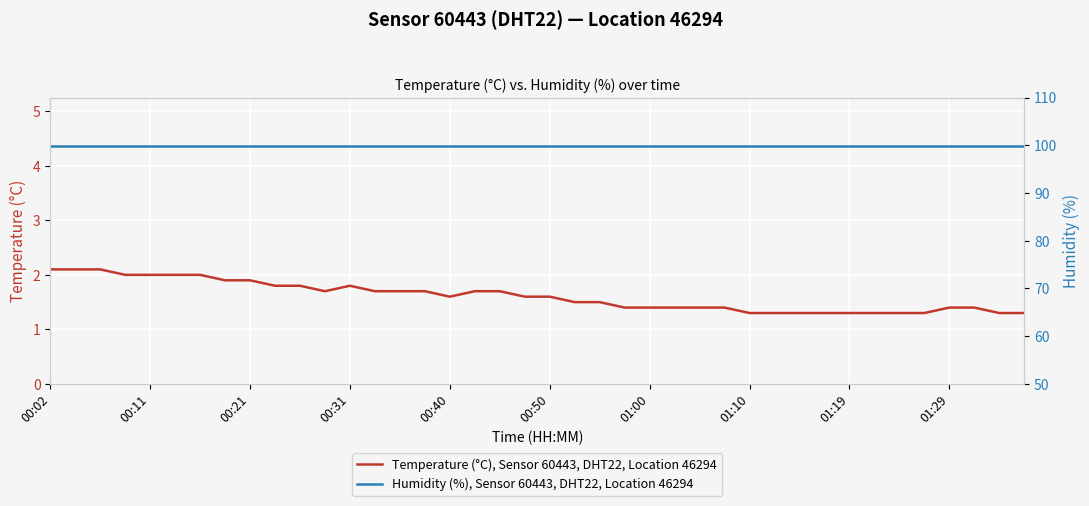

True or false: Temperature (°C), Sensor 60443, DHT22, Location 46294 has more than 1 interior local peaks.

False